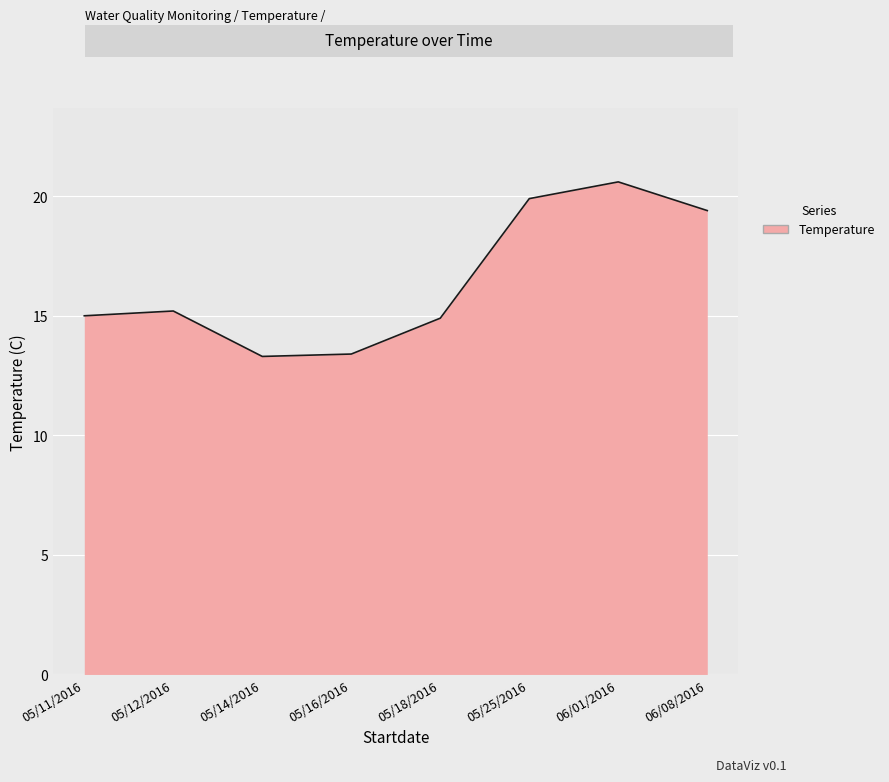

Is it true that the value at 05/25/2016 is 12.7?

False